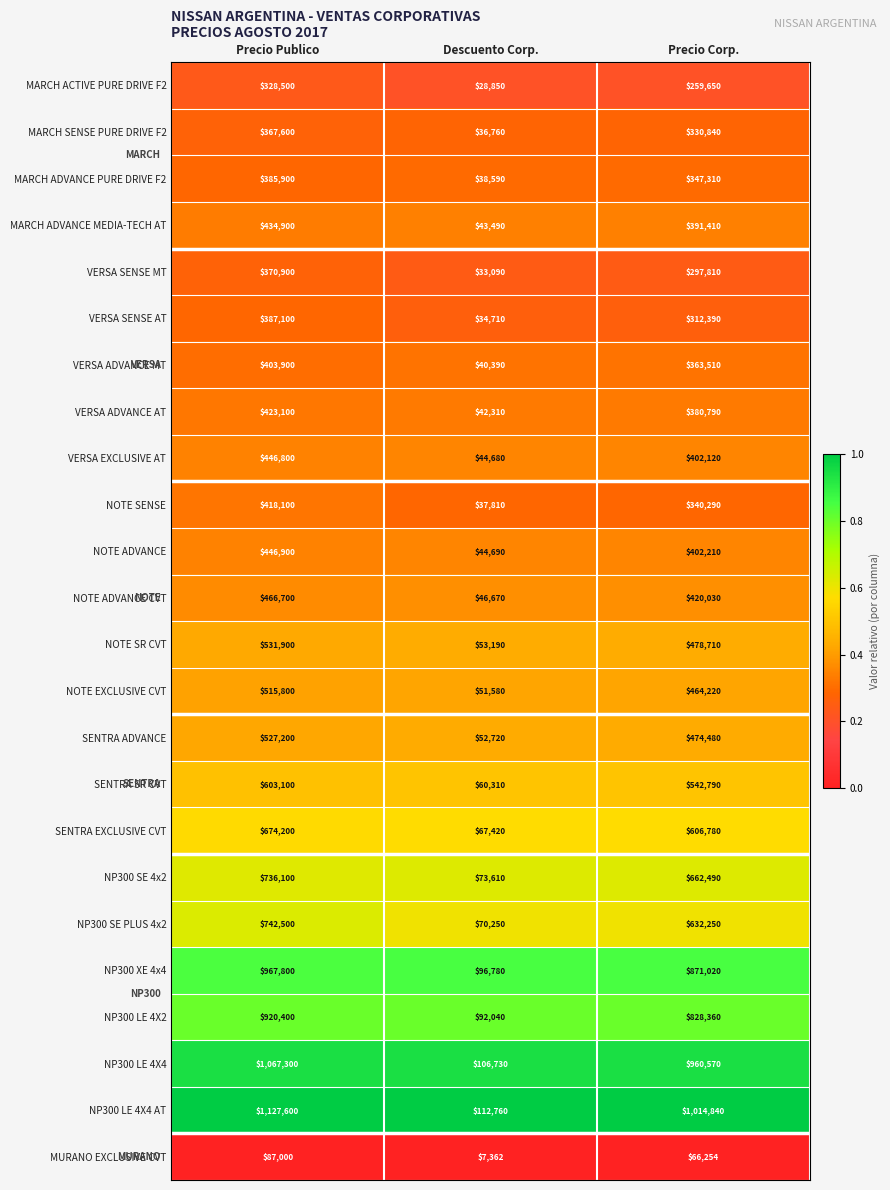

Which series has the largest range (max minus min)?

NP300 LE 4X4 AT